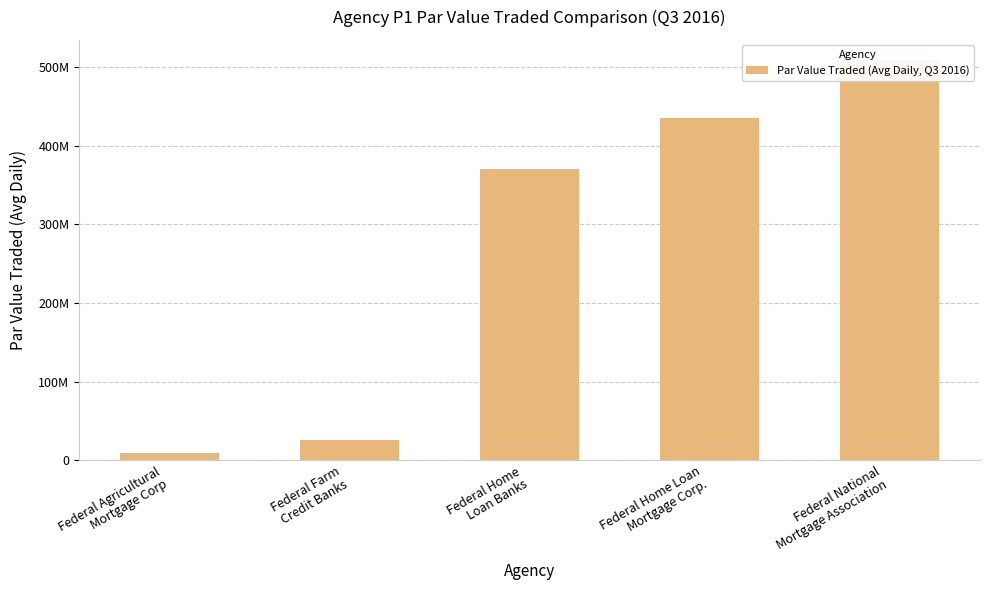

What is the greatest value displayed?

509002156.2